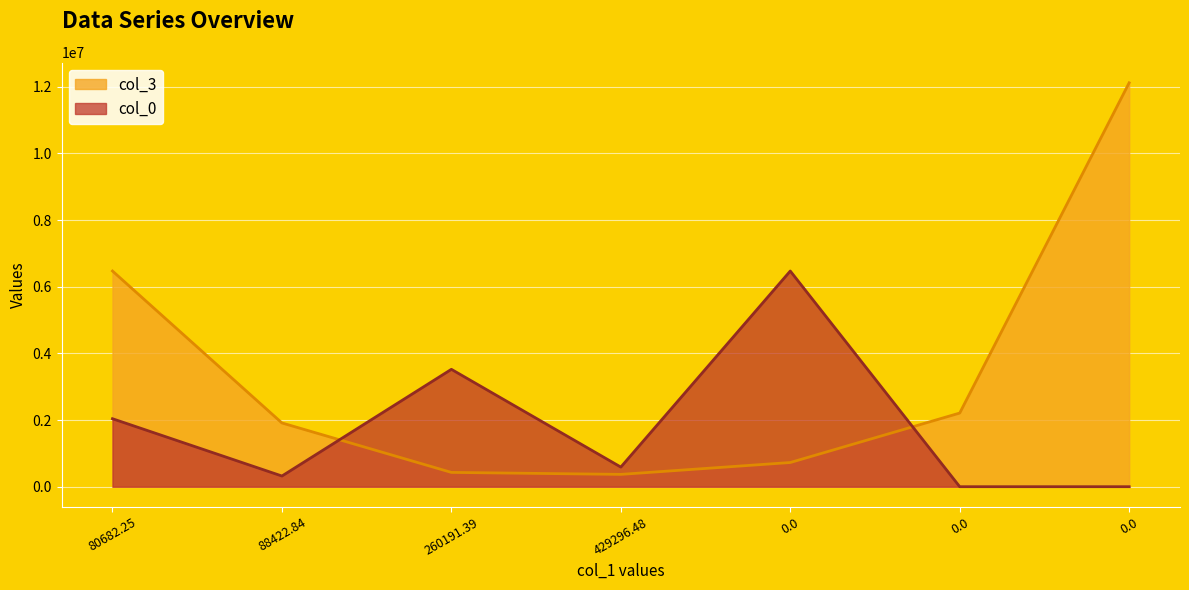

The value of col_3 at 0 is 1118687.5. True or false?

False